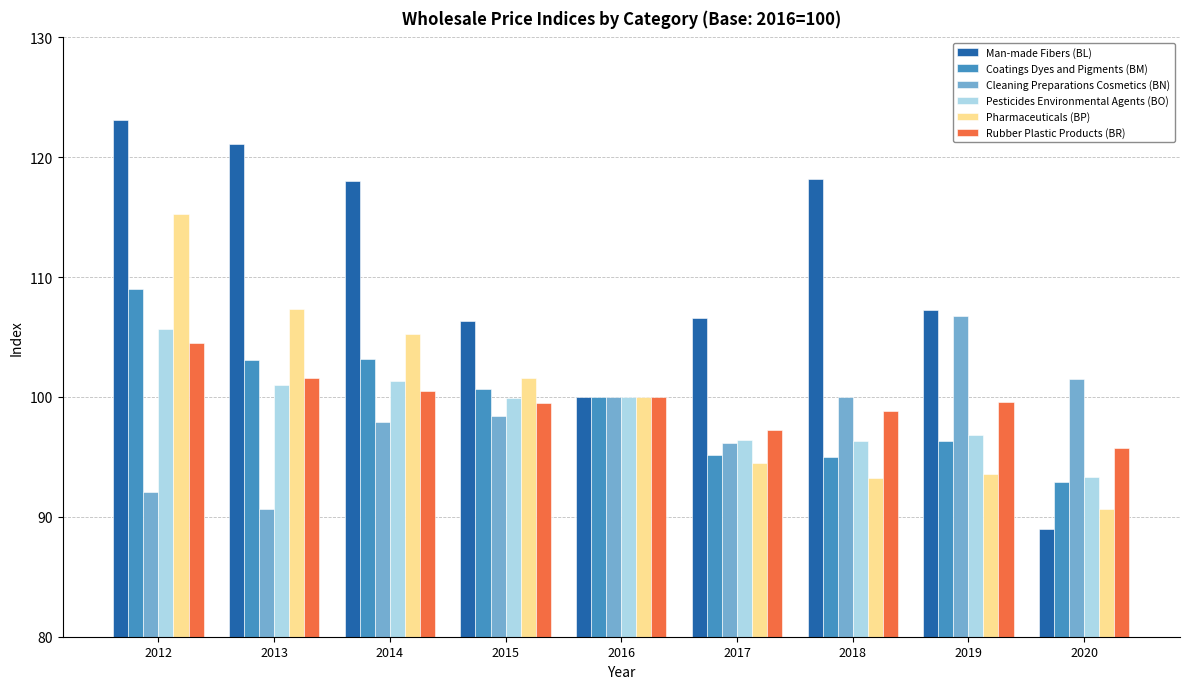

Which series has the largest total across all categories?

Man-made Fibers (BL)